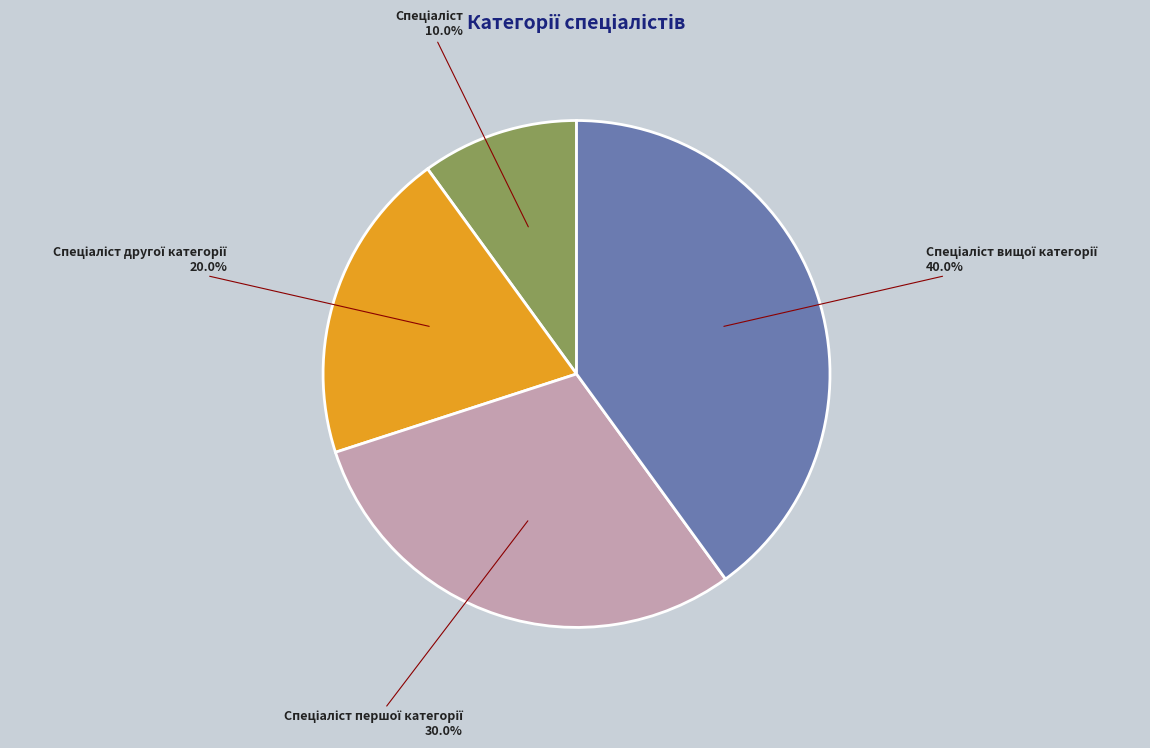

Count the number of slices in the pie.

4